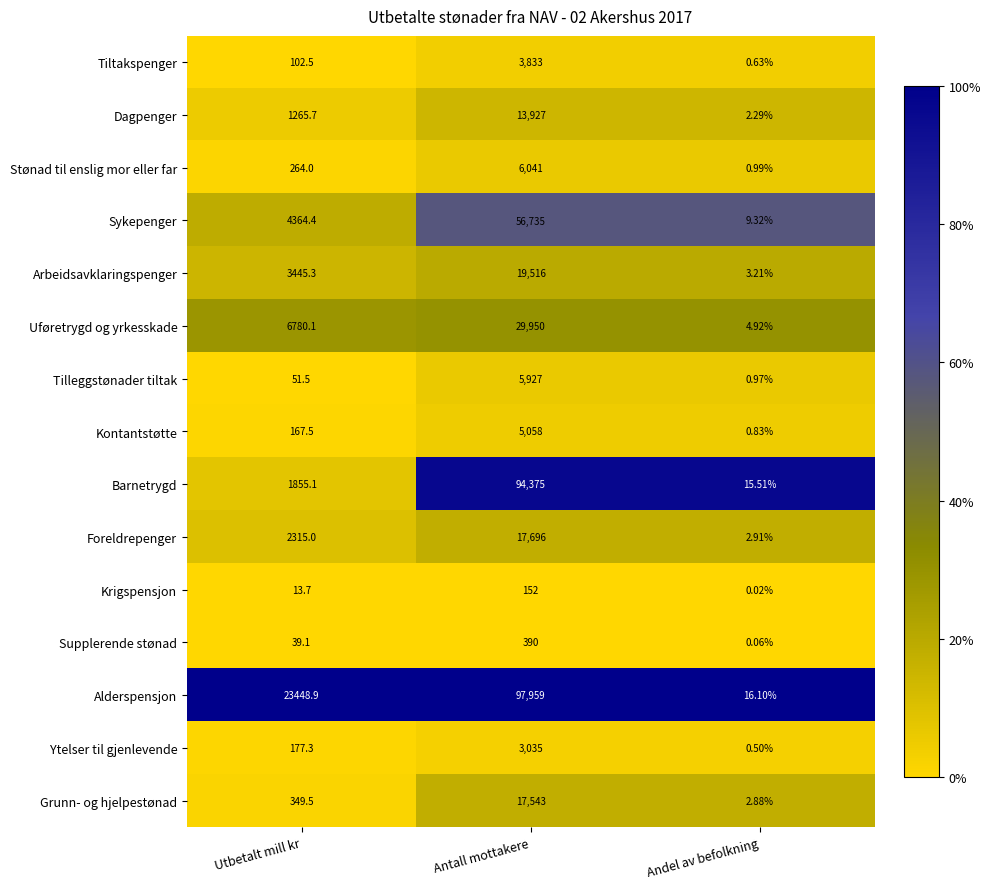

Rank the categories by Alderspensjon value from highest to lowest.

Antall mottakere, Utbetalt mill kr, Andel av befolkning